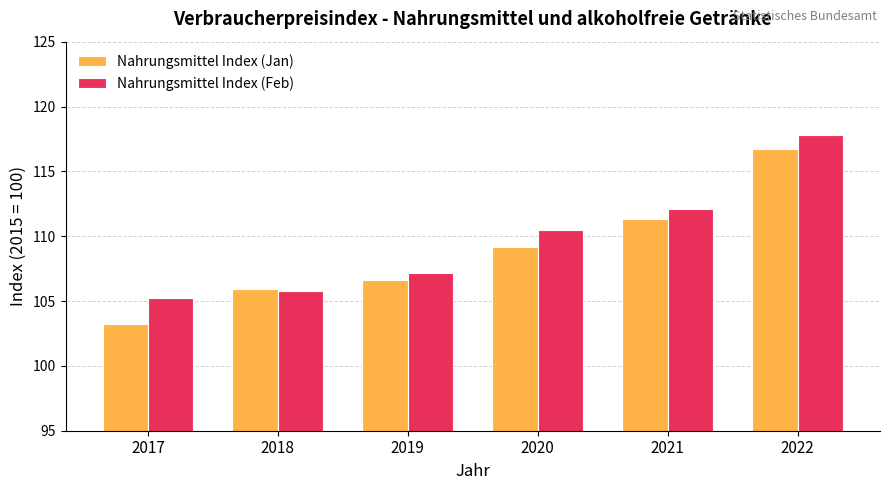

At which label does Nahrungsmittel Index (Feb) reach its peak?

2022